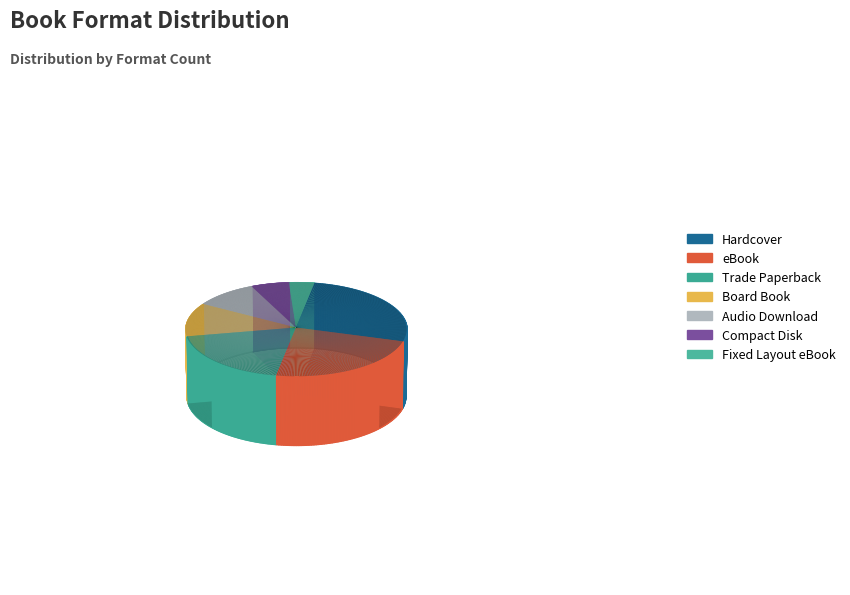

Which has a higher value, Compact Disk or Board Book?

Board Book